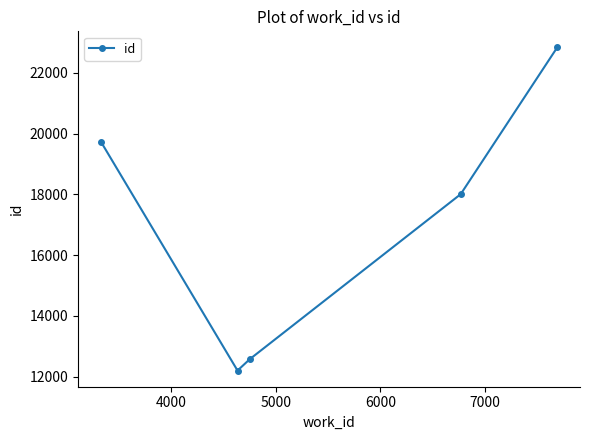

How many lines are shown in the chart?

1